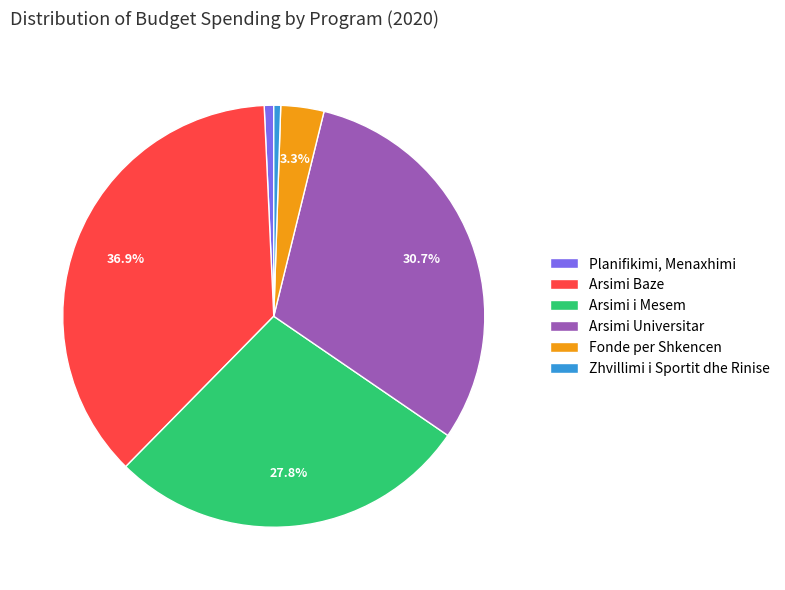

What portion of the pie excludes Arsimi Universitar?

69.3%